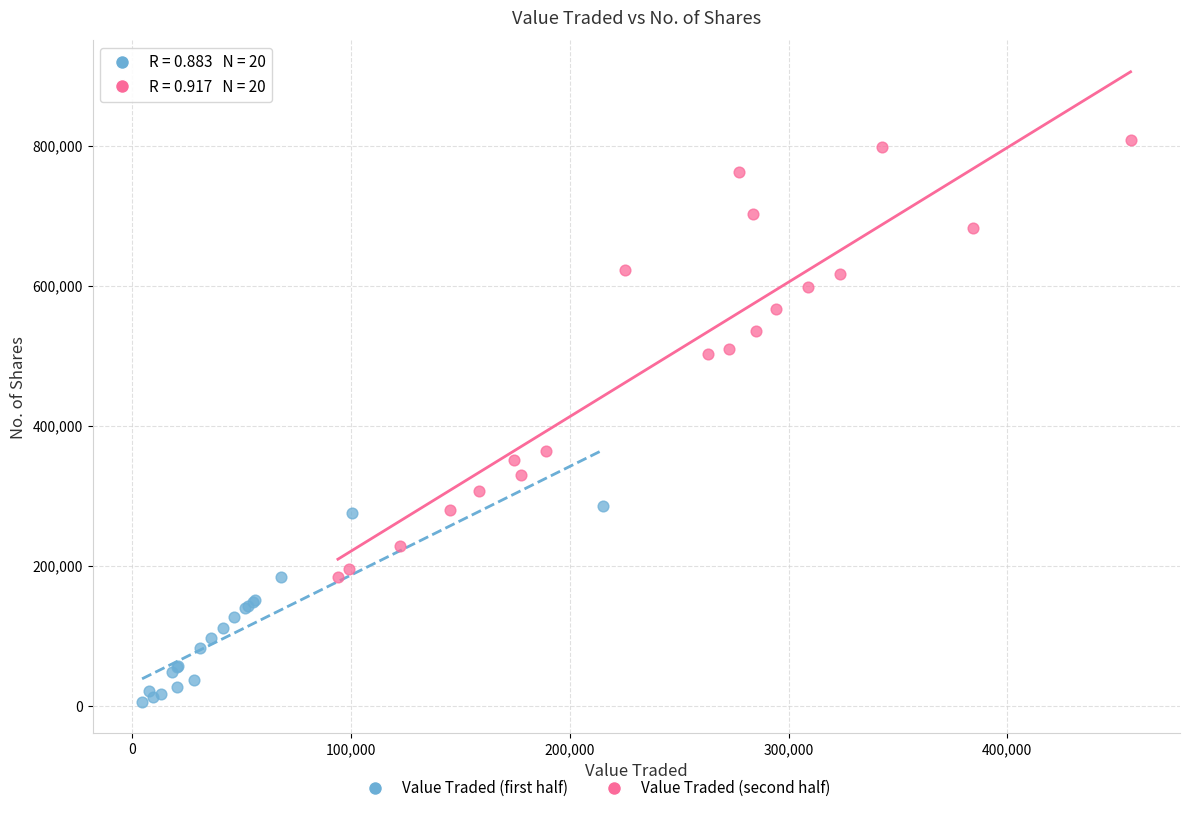

Which series has the widest spread of Y values?

Value Traded (second half)